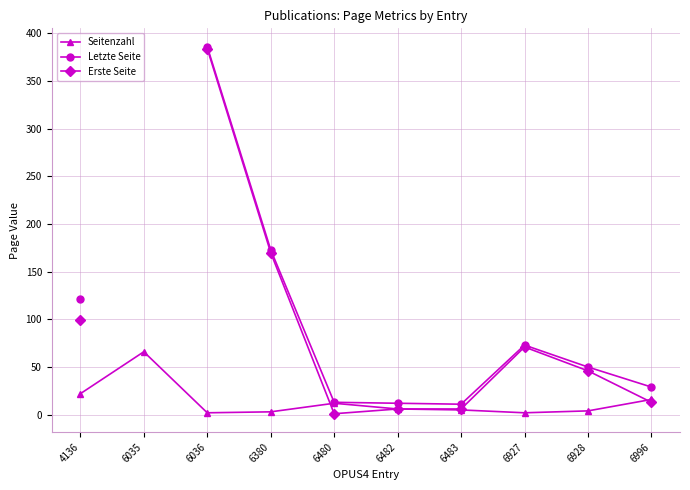

The value of Erste Seite at 6927 is 71.0. True or false?

True